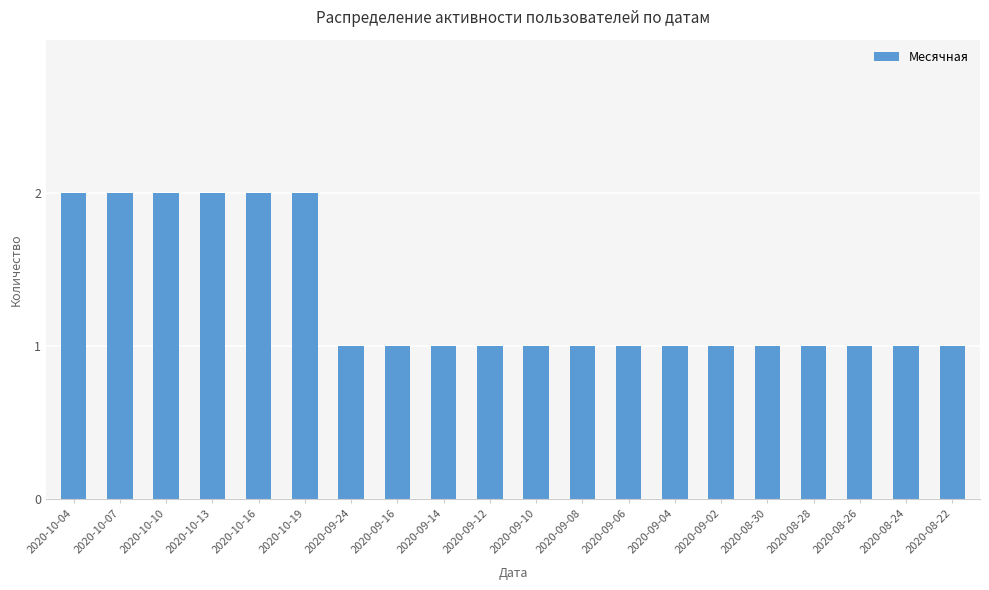

What is the sum of the values at 2020-09-12 and 2020-08-28?

2